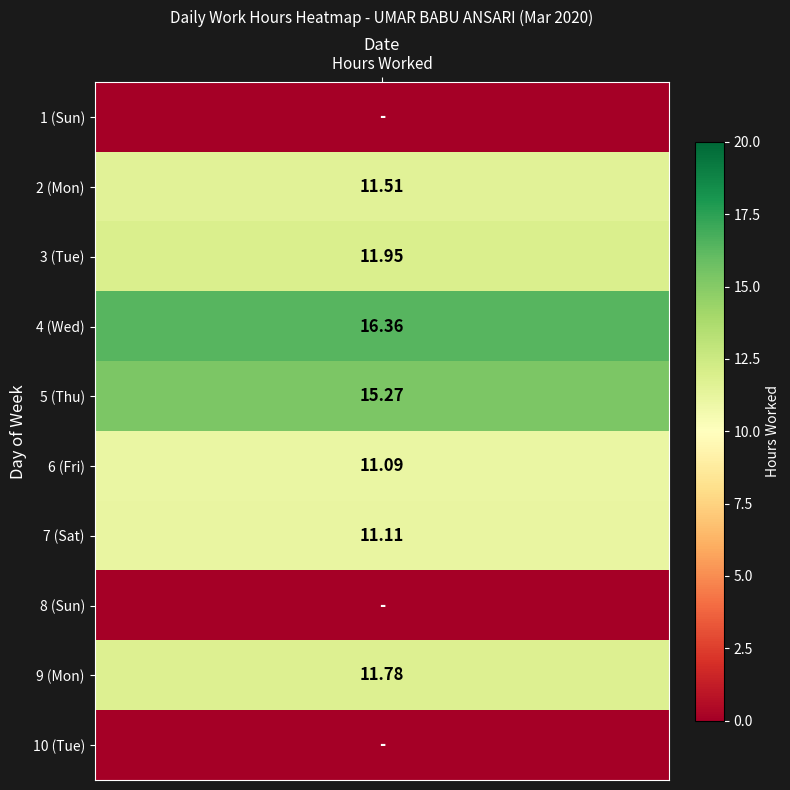

At how many categories does at least one series exceed 8?

7